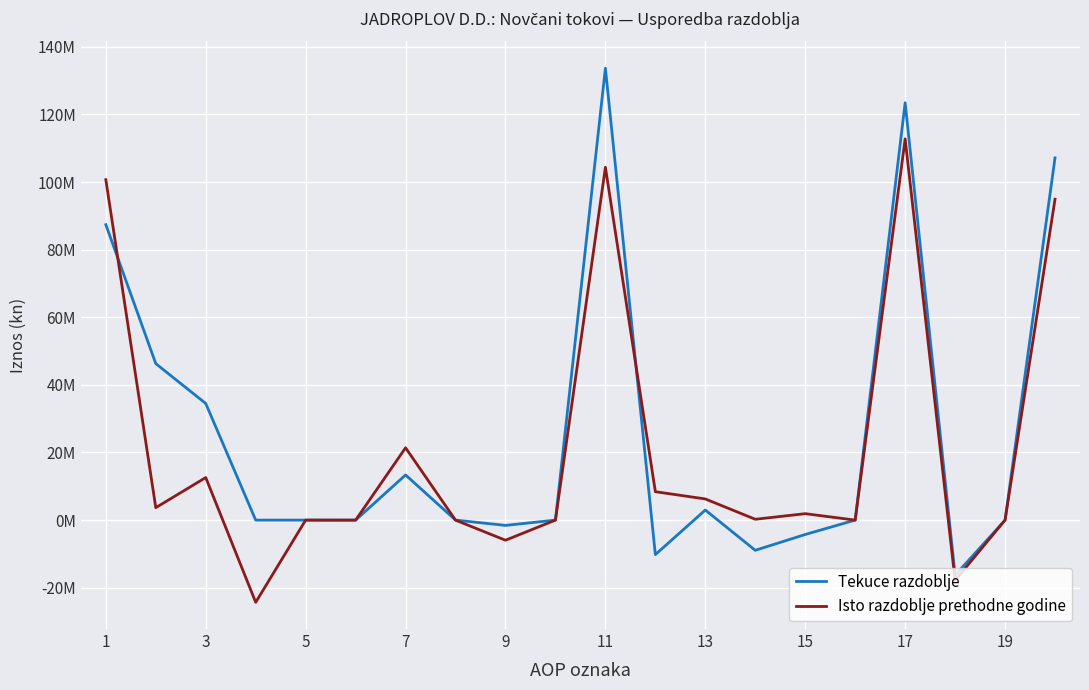

Which series has the widest spread of values?

Tekuce razdoblje